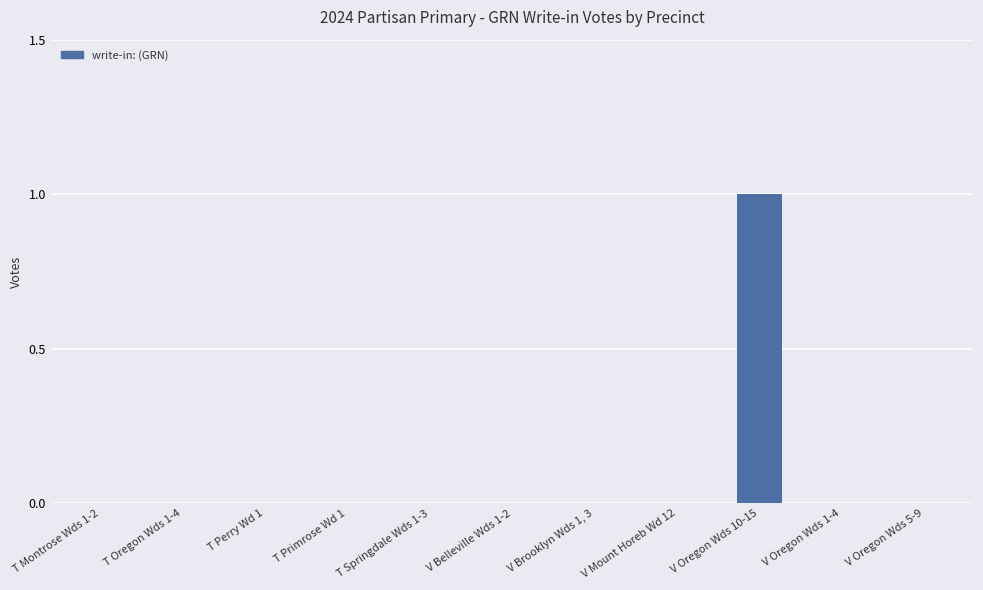

At which category does the chart reach its peak across all series?

V Oregon Wds 10-15